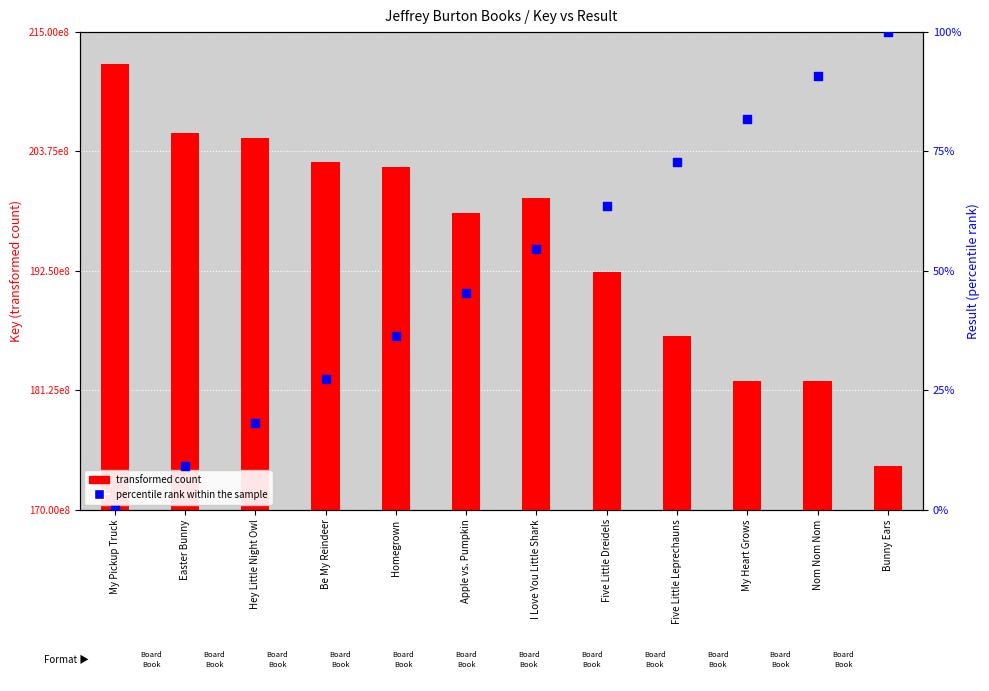

What are all the series names shown in the legend?

transformed count, percentile rank within the sample